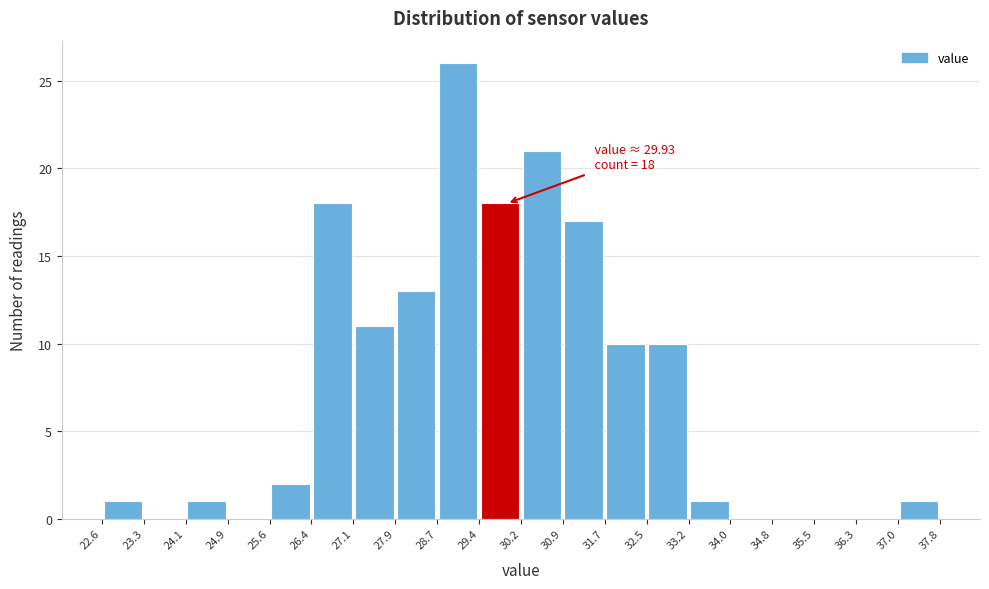

Which range on the x-axis has the tallest bar?

28.7 to 29.4